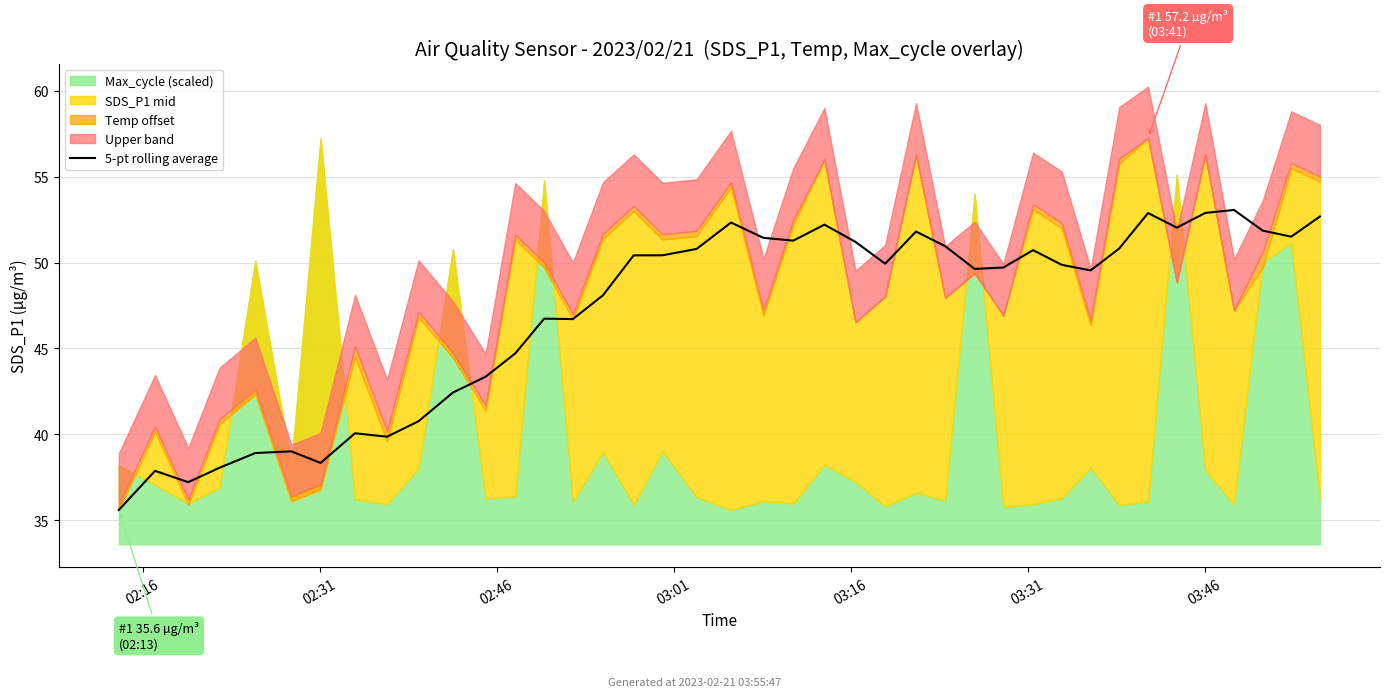

What is the minimum value for 5-pt rolling average?

35.6